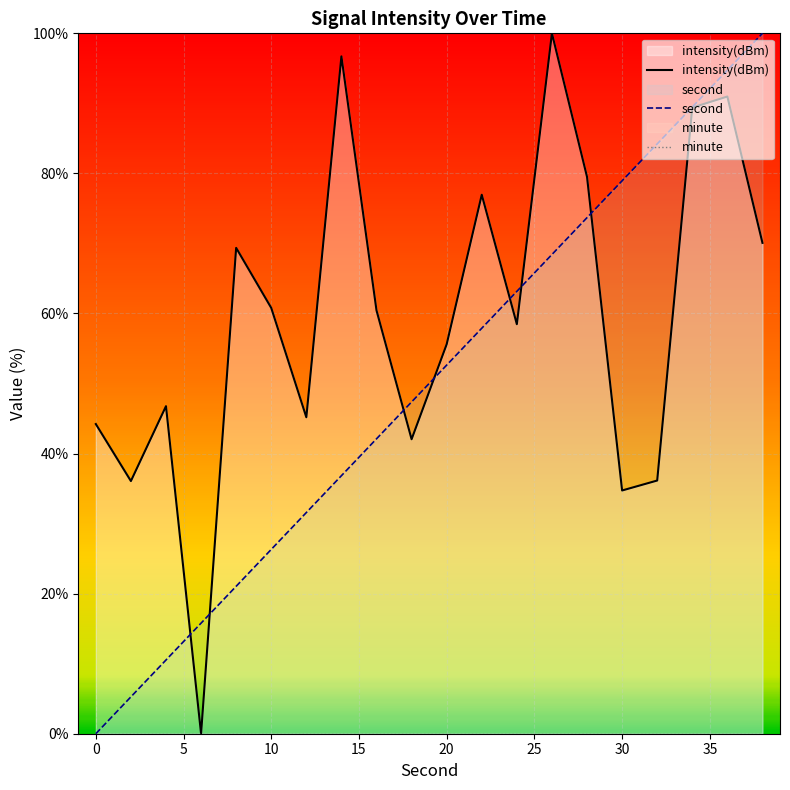

At how many categories does at least one series exceed 85?

5